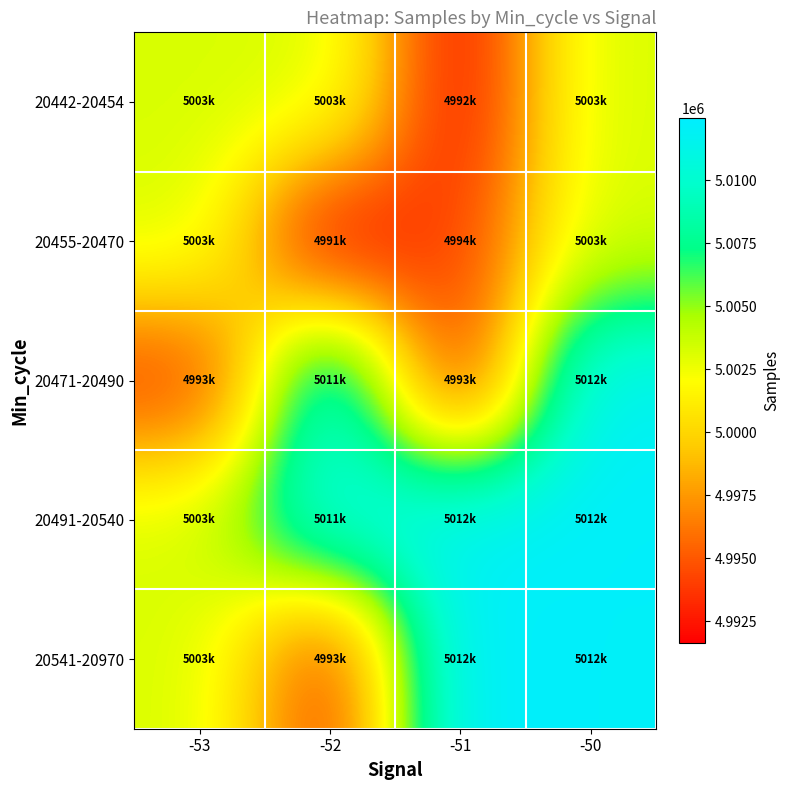

Rank the series at -52 from lowest to highest value.

20455-20470, 20541-20970, 20442-20454, 20491-20540, 20471-20490